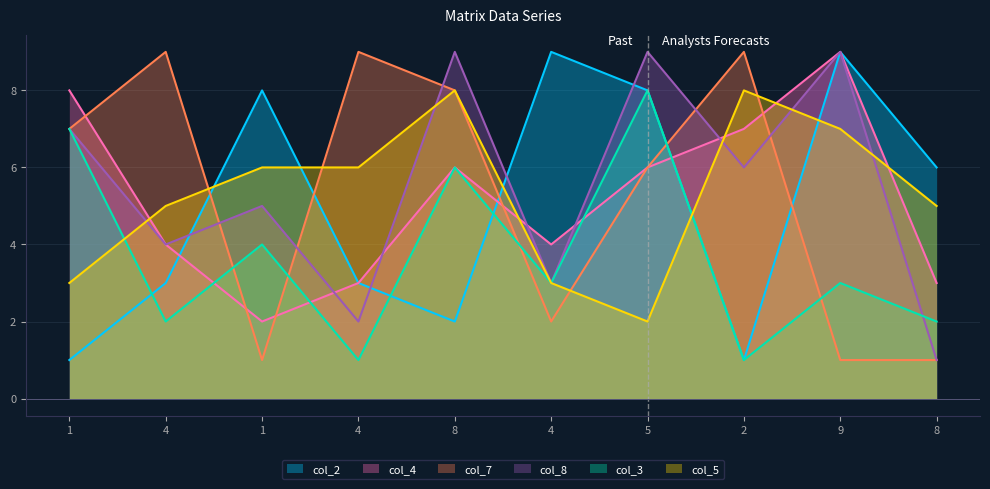

Where is the first local minimum for col_7?

1